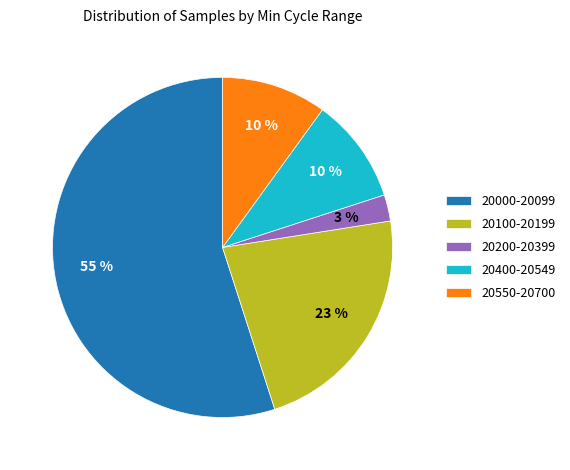

True or false: 20000-20099 accounts for 60% of the total.

False